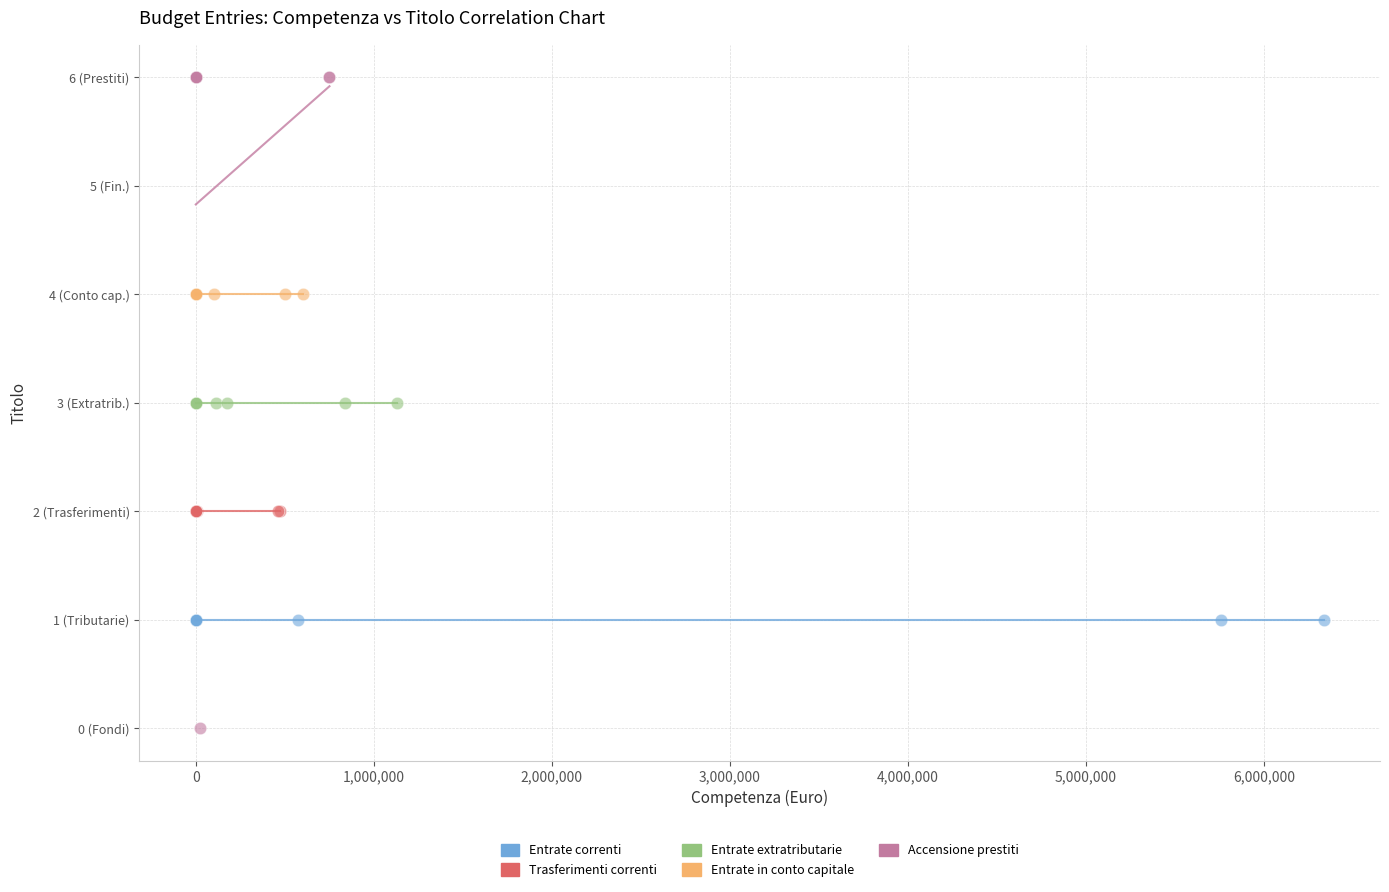

Which series reaches the minimum Y coordinate?

Accensione prestiti